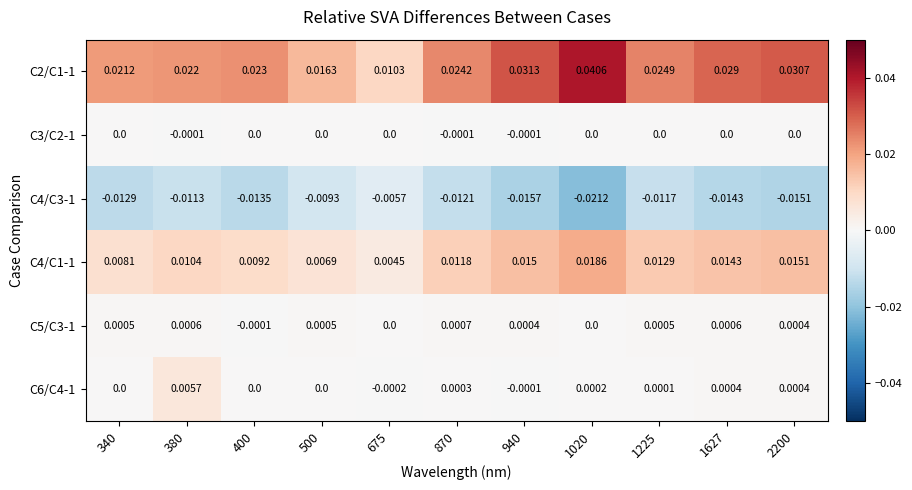

Is the value of C4/C1-1 at 870 greater than the value of C2/C1-1 at 940?

No